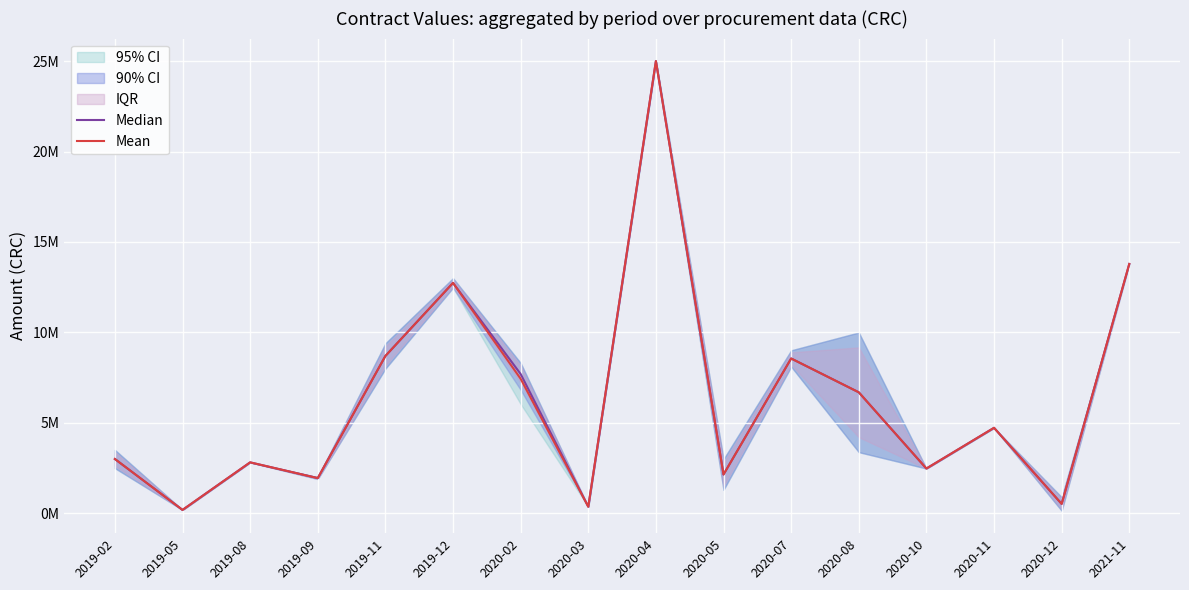

In Median, how many points are higher than both neighbors (excluding endpoints)?

5